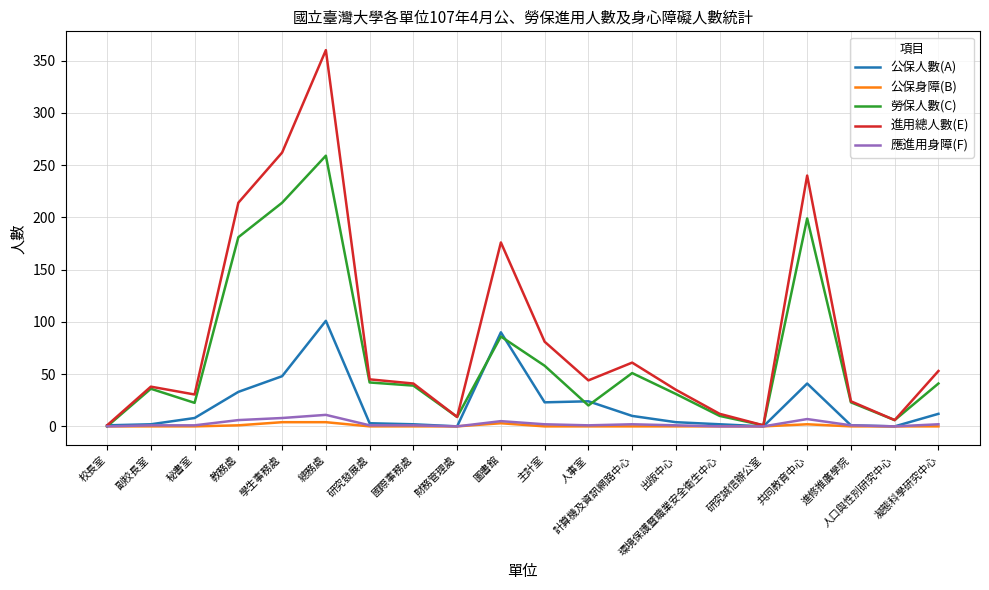

How many lines are shown in the chart?

5